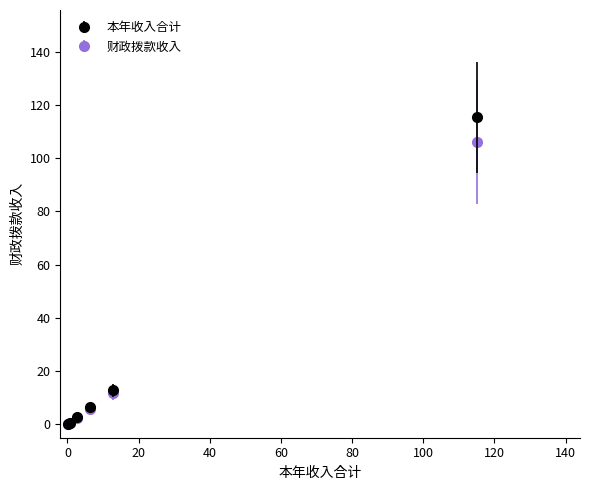

True or false: 本年收入合计 has more than 1 points higher than both neighbors.

False